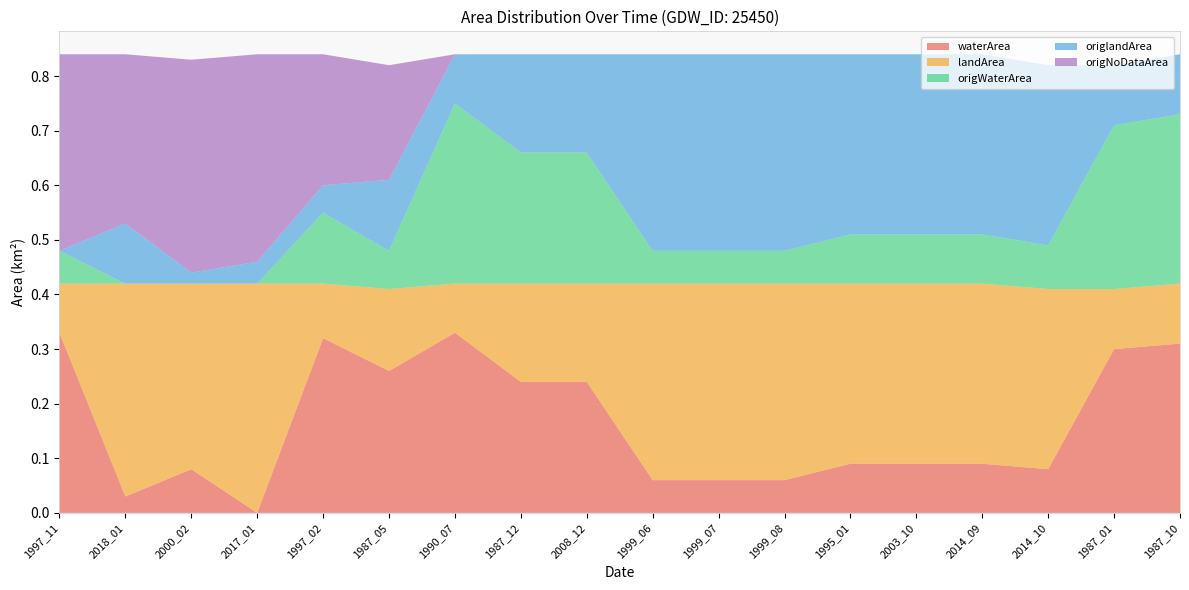

Reading left to right, list all the values displayed in this chart.

waterArea: 1997_11=0.3	2018_01=0.0	2000_02=0.1	2017_01=0.0	1997_02=0.3	1987_05=0.3	1990_07=0.3	1987_12=0.2	2008_12=0.2	1999_06=0.1	1999_07=0.1	1999_08=0.1	1995_01=0.1	2003_10=0.1	2014_09=0.1	2014_10=0.1	1987_01=0.3	1987_10=0.3
landArea: 1997_11=0.1	2018_01=0.4	2000_02=0.3	2017_01=0.4	1997_02=0.1	1987_05=0.1	1990_07=0.1	1987_12=0.2	2008_12=0.2	1999_06=0.4	1999_07=0.4	1999_08=0.4	1995_01=0.3	2003_10=0.3	2014_09=0.3	2014_10=0.3	1987_01=0.1	1987_10=0.1
origWaterArea: 1997_11=0.1	2018_01=0.0	2000_02=0.0	2017_01=0.0	1997_02=0.1	1987_05=0.1	1990_07=0.3	1987_12=0.2	2008_12=0.2	1999_06=0.1	1999_07=0.1	1999_08=0.1	1995_01=0.1	2003_10=0.1	2014_09=0.1	2014_10=0.1	1987_01=0.3	1987_10=0.3
origlandArea: 1997_11=0.0	2018_01=0.1	2000_02=0.0	2017_01=0.0	1997_02=0.1	1987_05=0.1	1990_07=0.1	1987_12=0.2	2008_12=0.2	1999_06=0.4	1999_07=0.4	1999_08=0.4	1995_01=0.3	2003_10=0.3	2014_09=0.3	2014_10=0.3	1987_01=0.1	1987_10=0.1
origNoDataArea: 1997_11=0.4	2018_01=0.3	2000_02=0.4	2017_01=0.4	1997_02=0.2	1987_05=0.2	1990_07=0.0	1987_12=0.0	2008_12=0.0	1999_06=0.0	1999_07=0.0	1999_08=0.0	1995_01=0.0	2003_10=0.0	2014_09=0.0	2014_10=0.0	1987_01=0.0	1987_10=0.0